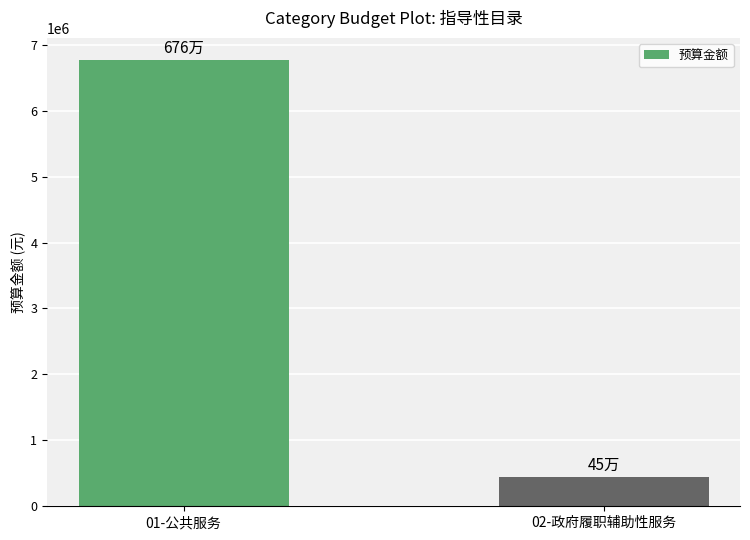

What position from the left is 02-政府履职辅助性服务?

2